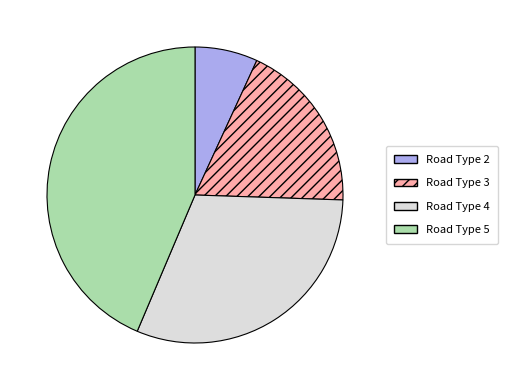

Rank the categories by value from highest to lowest.

Road Type 5, Road Type 4, Road Type 3, Road Type 2